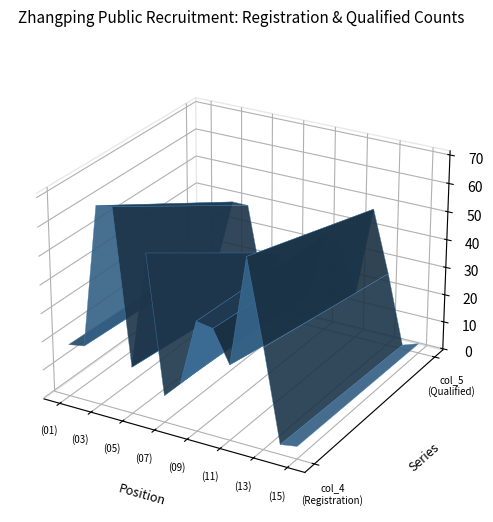

Reading left to right, list all the values displayed in this chart.

col_4: (01)=18	(02)=19	(03)=69	(04)=70	(05)=16	(06)=57	(07)=9	(08)=15	(09)=38	(10)=37	(11)=26	(12)=64	(13)=35	(14)=3	(15)=4
col_5: (01)=16	(02)=16	(03)=39	(04)=39	(05)=10	(06)=24	(07)=8	(08)=12	(09)=35	(10)=32	(11)=16	(12)=48	(13)=26	(14)=1	(15)=3